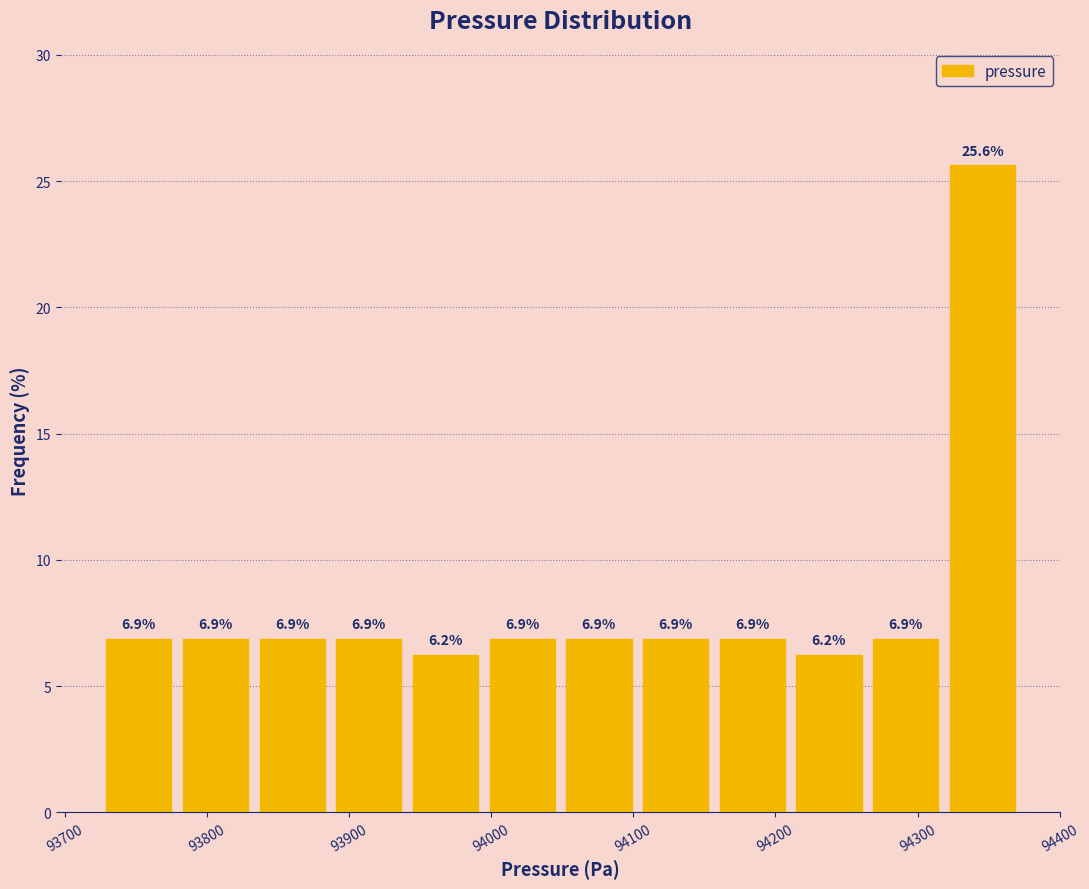

Reading left to right, transcribe this chart: for each bar, give the range it covers on the x-axis and its height. The bar edges are not printed on the chart, so give them approximately, as read against the axis.

93730 to 93780: 6.9
93780 to 93830: 6.9
93830 to 93890: 6.9
93890 to 93940: 6.9
93940 to 93990: 6.2
93990 to 94050: 6.9
94050 to 94100: 6.9
94100 to 94160: 6.9
94160 to 94210: 6.9
94210 to 94260: 6.2
94260 to 94320: 6.9
94320 to 94370: 25.6